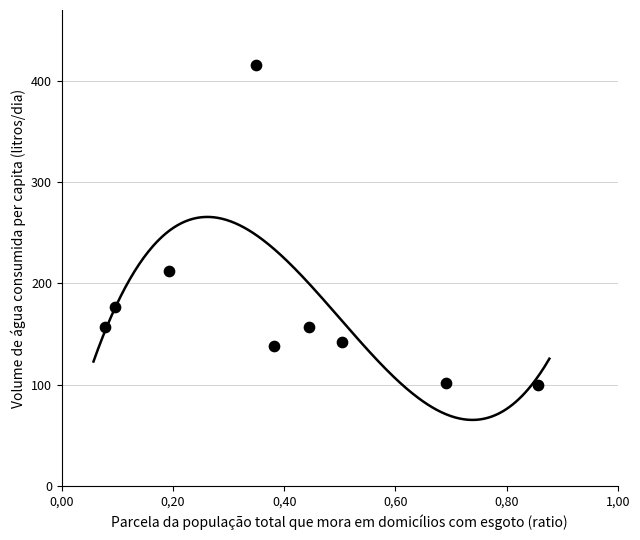

What Y value in the scatter plot is closest to 257?

212.7